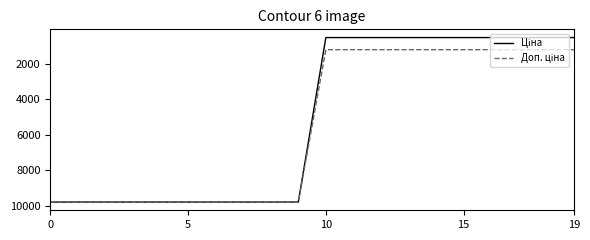

What is the maximum value shown in the chart?

9775.5